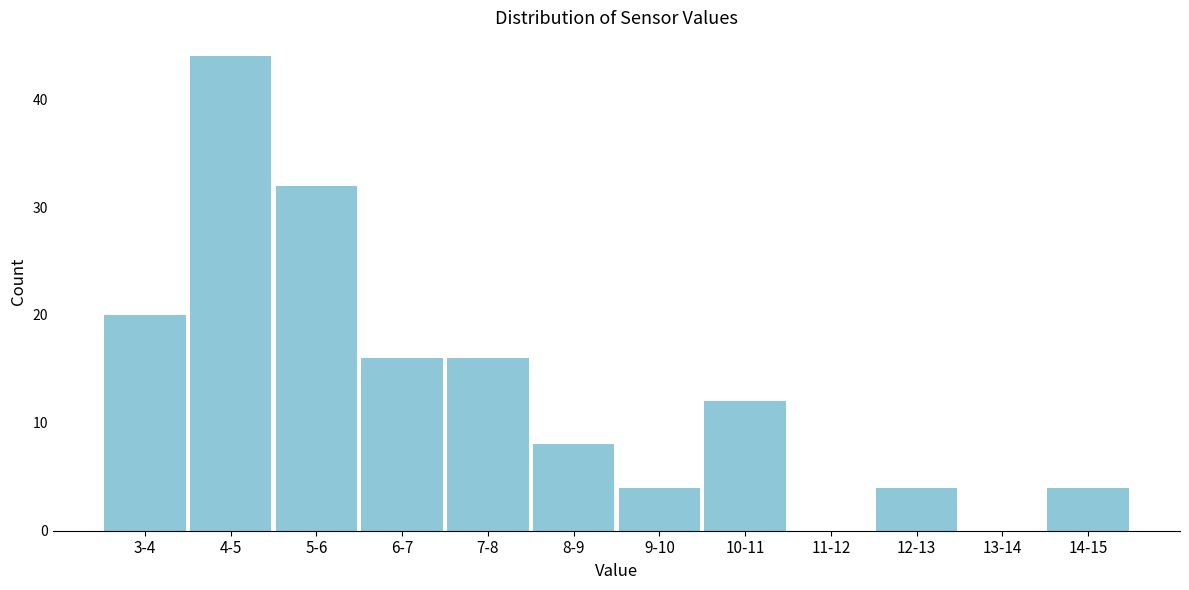

Reading left to right, list all the values displayed in this chart.

3-4=20	4-5=44	5-6=32	6-7=16	7-8=16	8-9=8	9-10=4	10-11=12	11-12=0	12-13=4	13-14=0	14-15=4